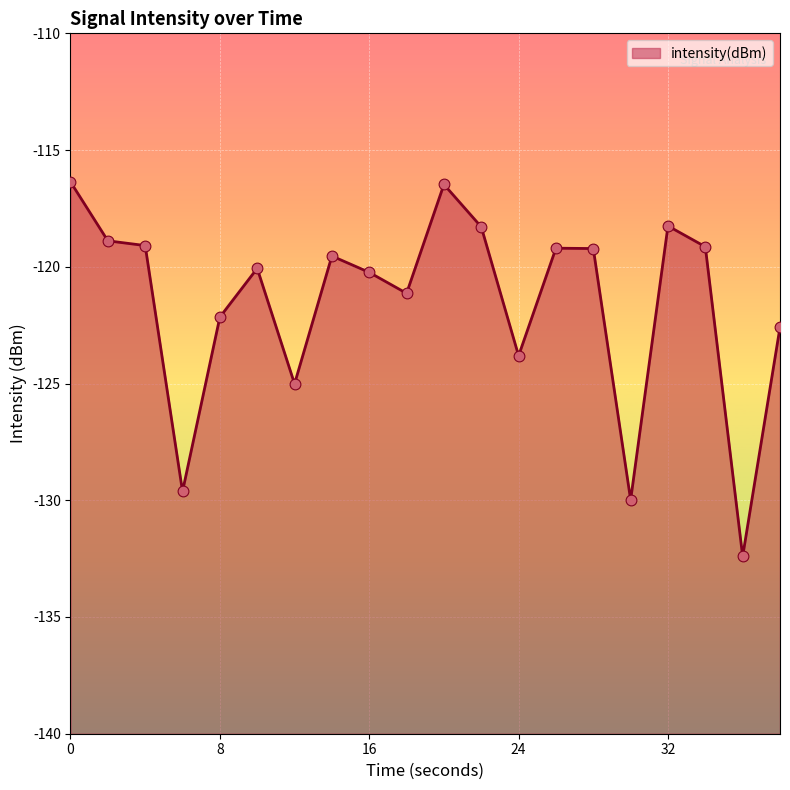

Which has a higher value, 12 or 36?

12